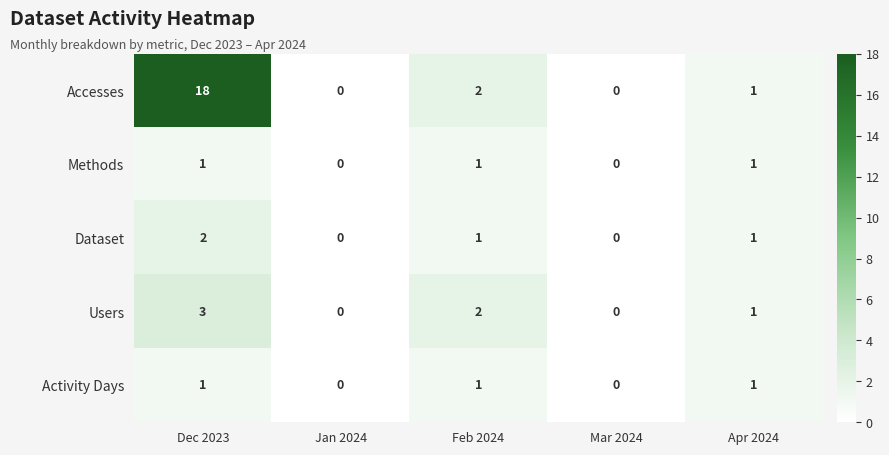

The Activity Days series shows 2 at Dec 2023. True or false?

False